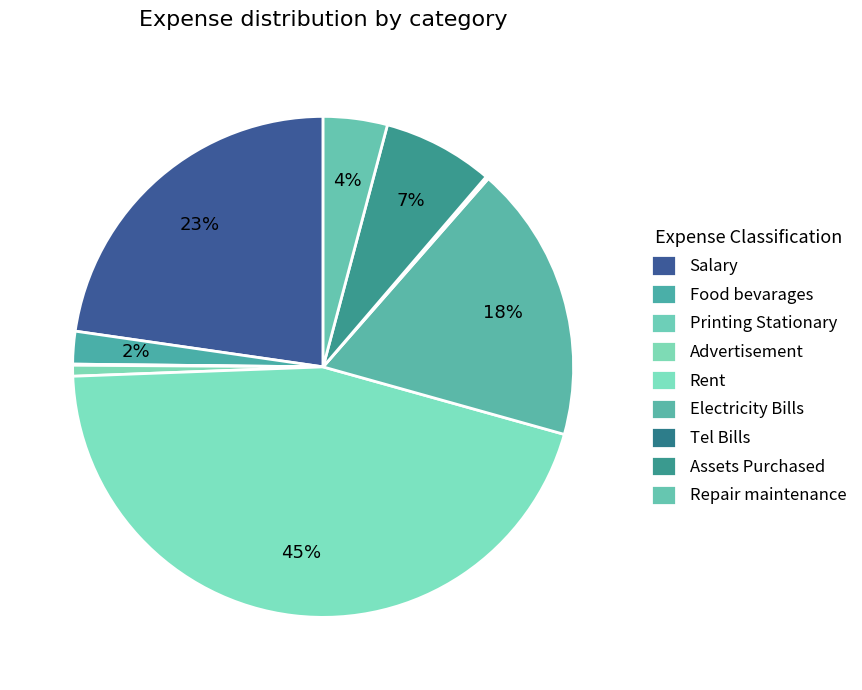

What is the largest slice in the pie chart?

Rent